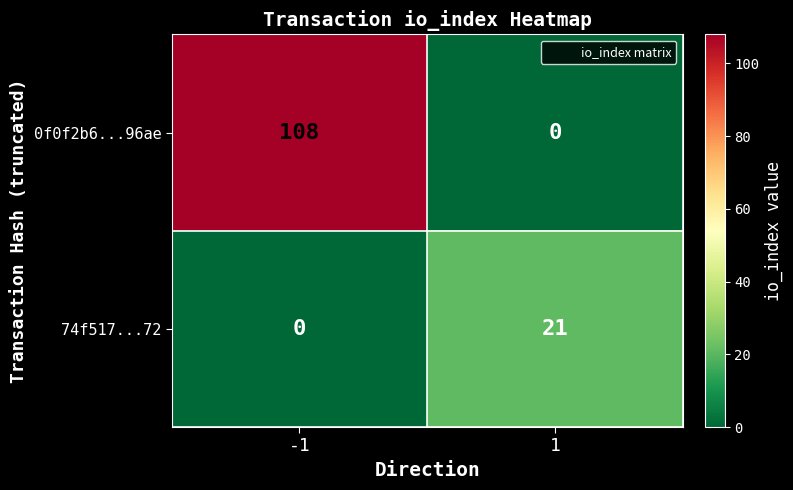

What is the difference between the maximum and minimum values in the 74f517...72 series?

21